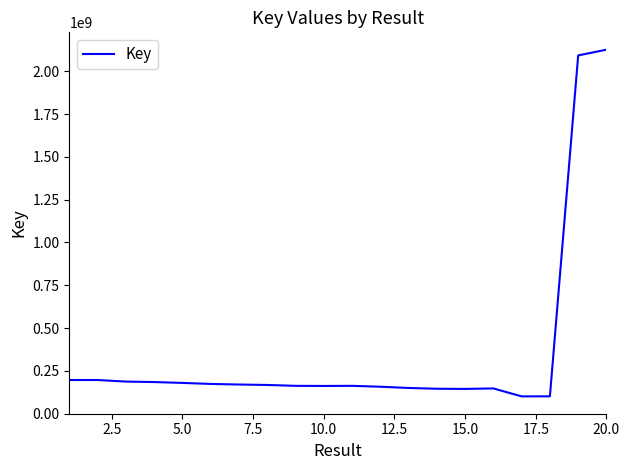

What is the minimum value shown in the chart?

100826665